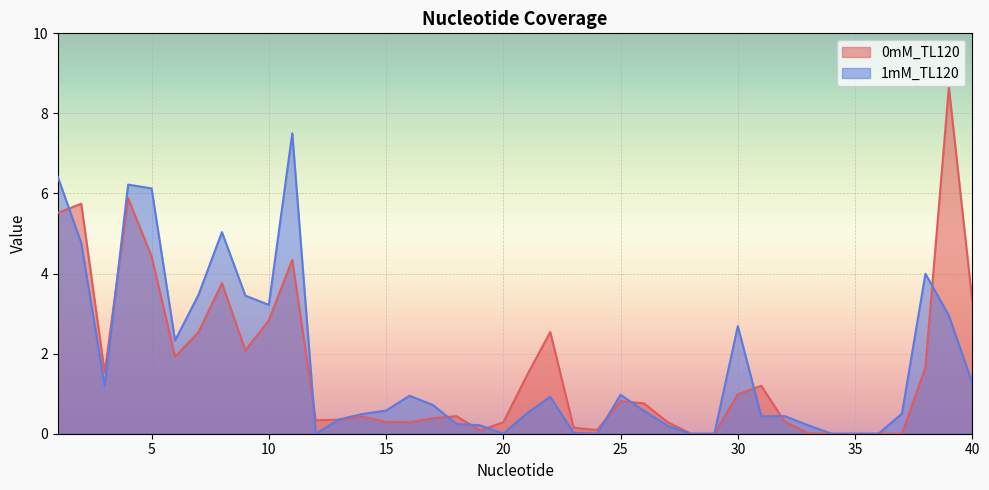

What are all the series names shown in the legend?

0mM_TL120, 1mM_TL120